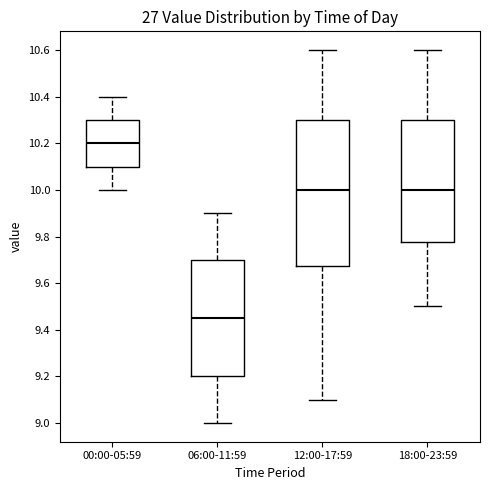

Which box is the tallest, from its lower edge to its upper edge?

12:00-17:59